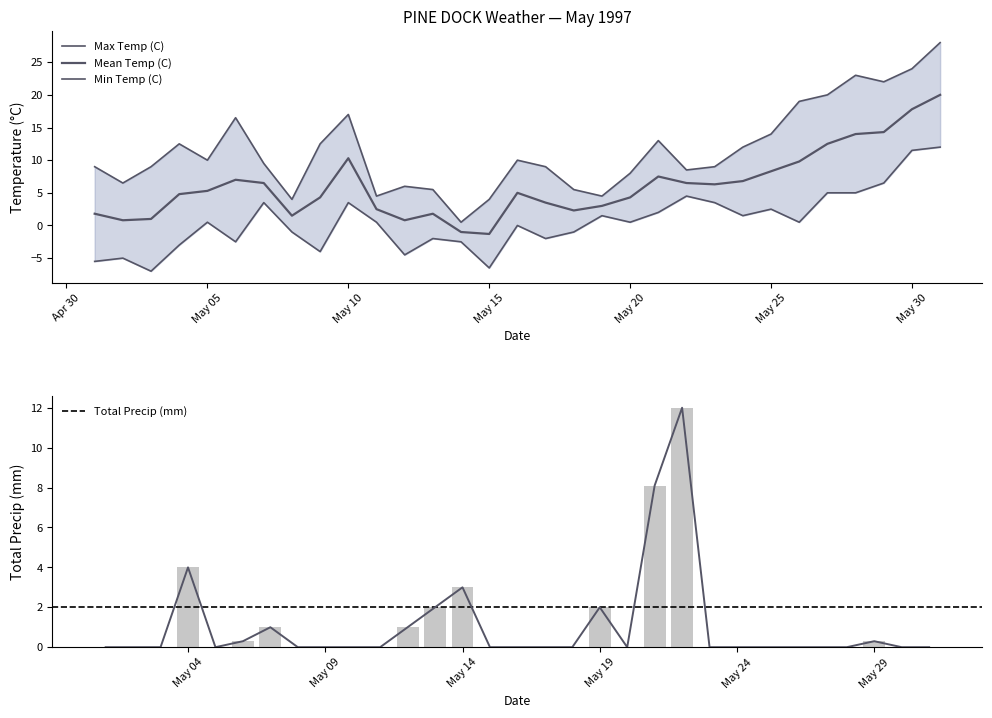

At which label is Total Precip (mm) closest to 6?

May 04